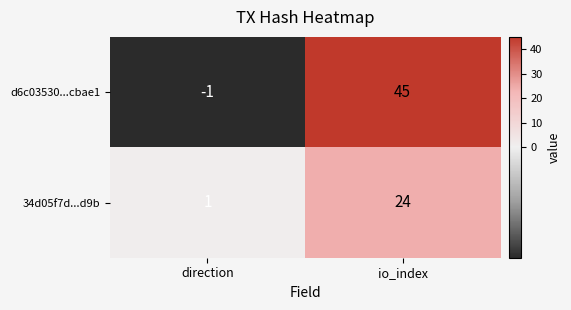

Which series changed the most between direction and io_index?

d6c03530...cbae1